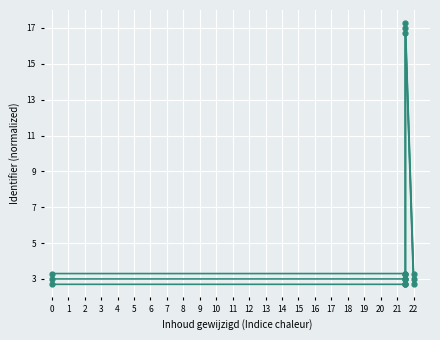

Reading right to left, list all the values displayed in this chart.

Identifiers (line 1): 3.0	17.0	3.0	3.0	3.0	3.0
Identifiers (line 2): 3.3	17.3	3.3	3.3	3.3	3.3
Identifiers (line 3): 2.7	16.7	2.7	2.7	2.7	2.7